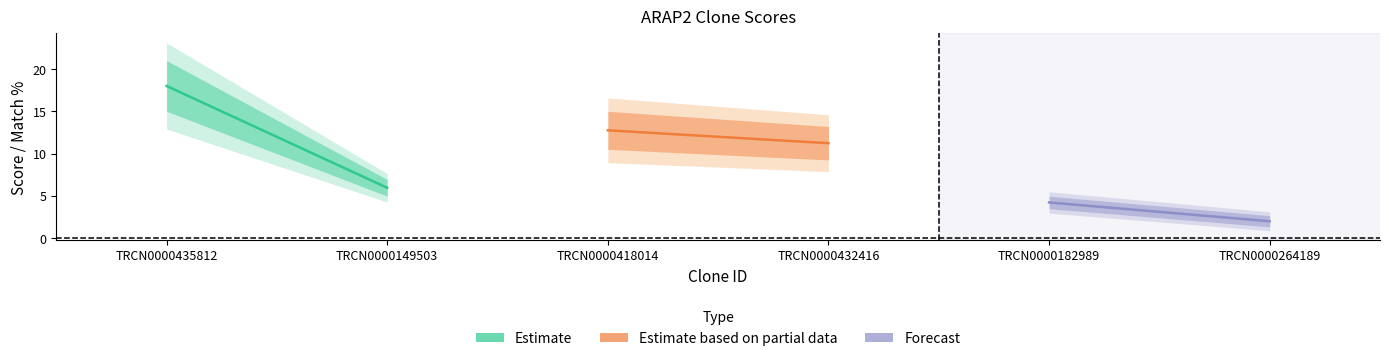

What is the average value of the Forecast series?

3.1